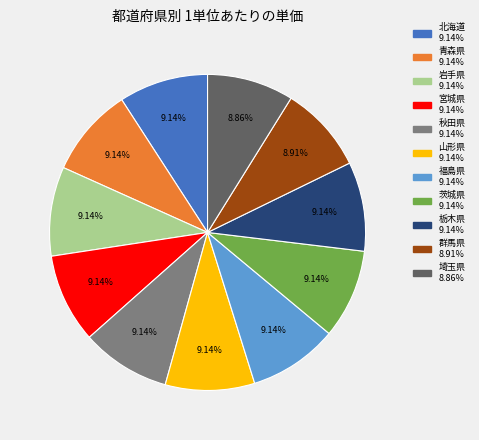

How many segments does this pie chart have?

11